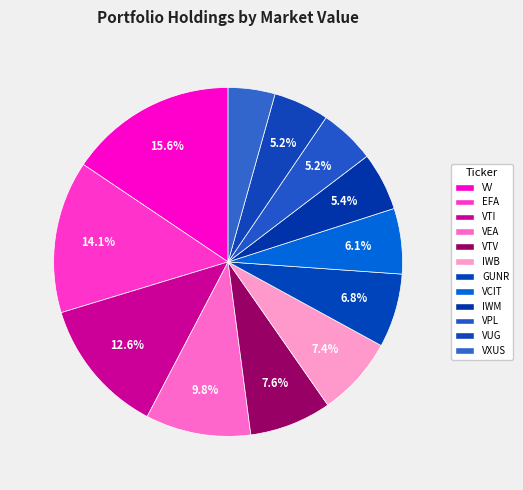

To the nearest percent, what is the combined percentage of IWB and VTV?

15%